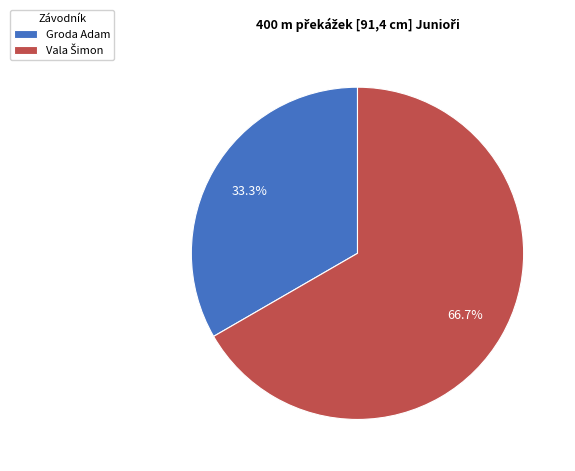

Which slice is the smallest?

Groda Adam